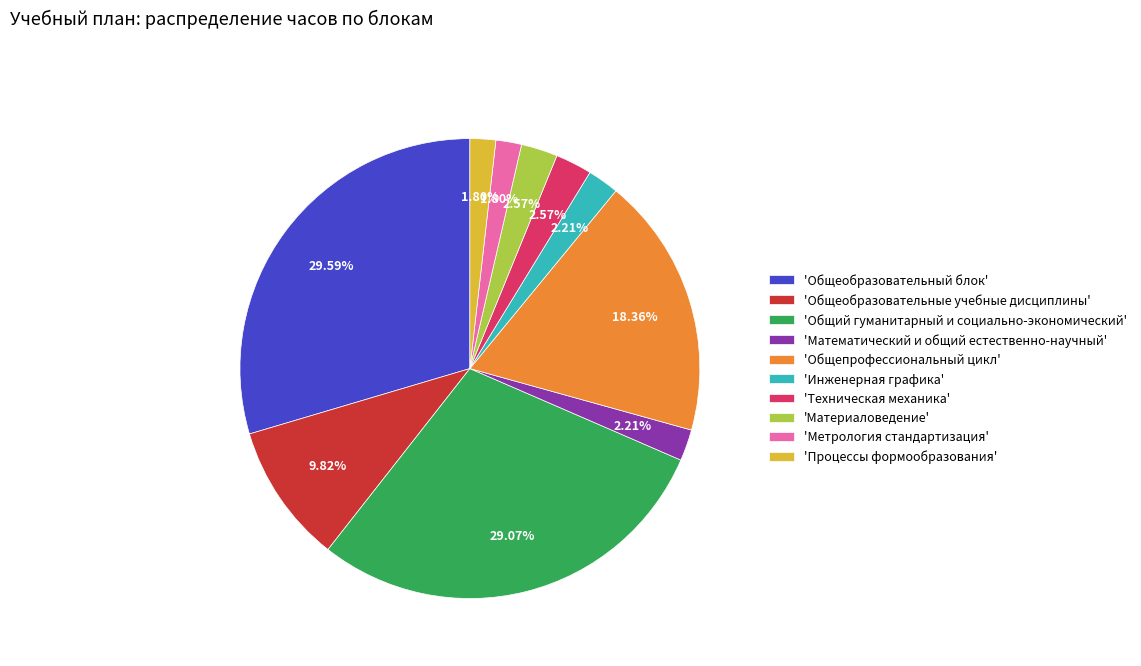

Is there a majority slice in this chart?

No